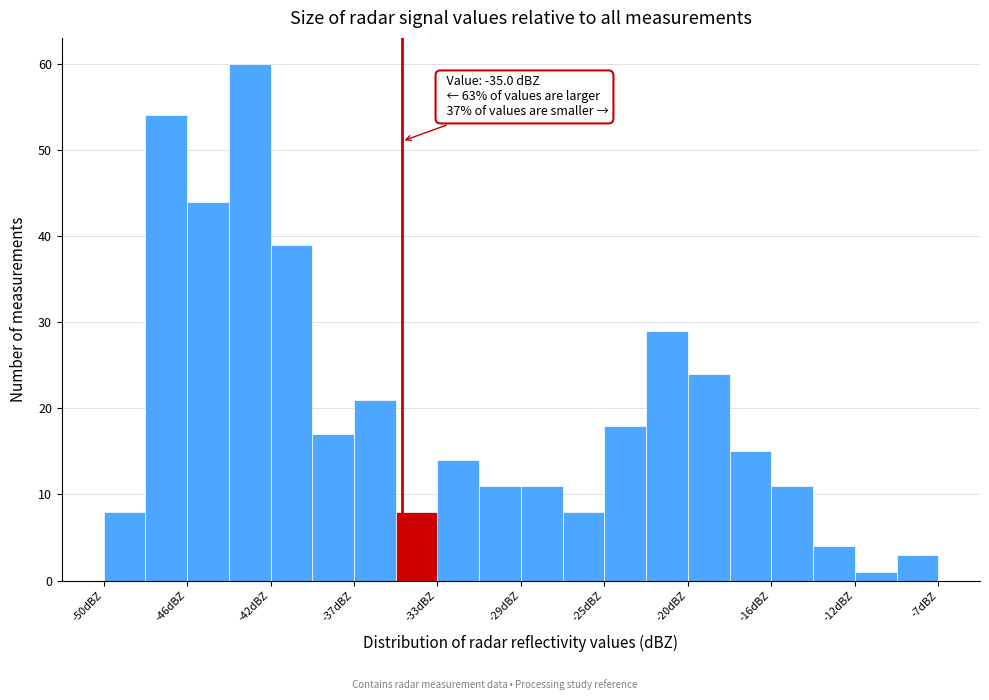

Which range on the x-axis has the tallest bar?

-44.0 to -42.0